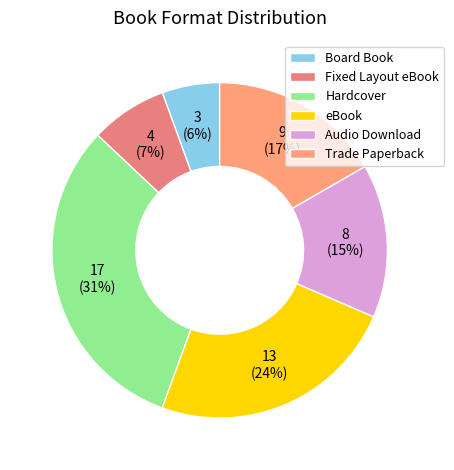

Which category has the smallest portion of the pie?

Board Book